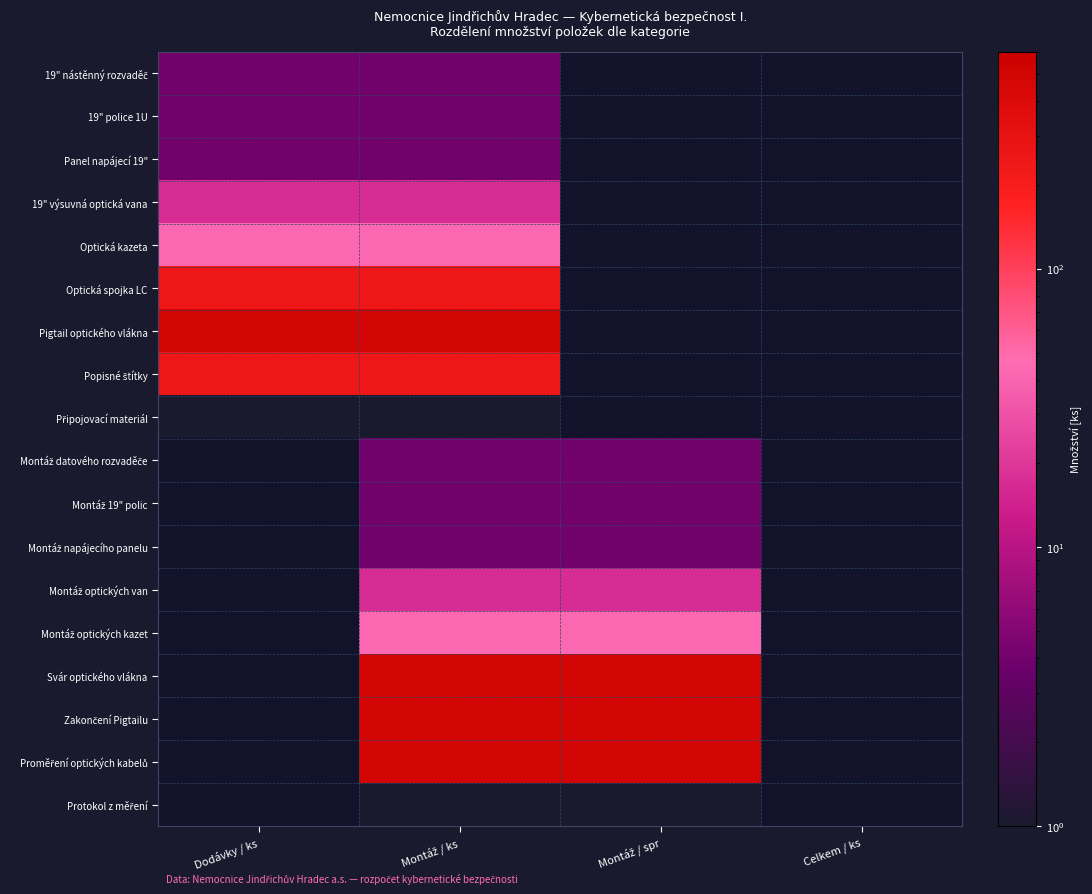

What is the spread (max minus min) of values at Dodávky / ks?

503.0